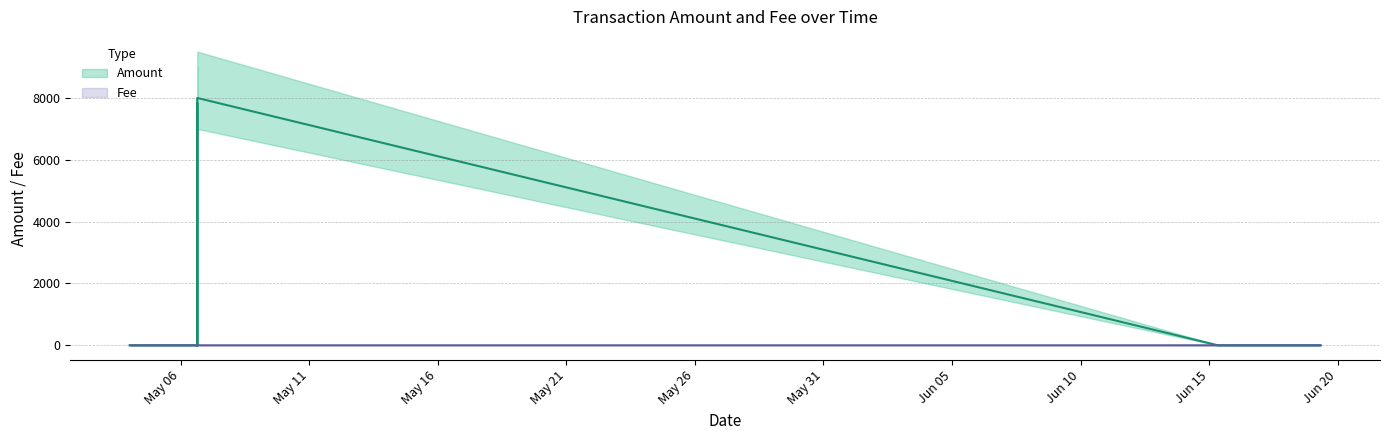

The Amount_upper series shows 0.1 at 9. True or false?

True